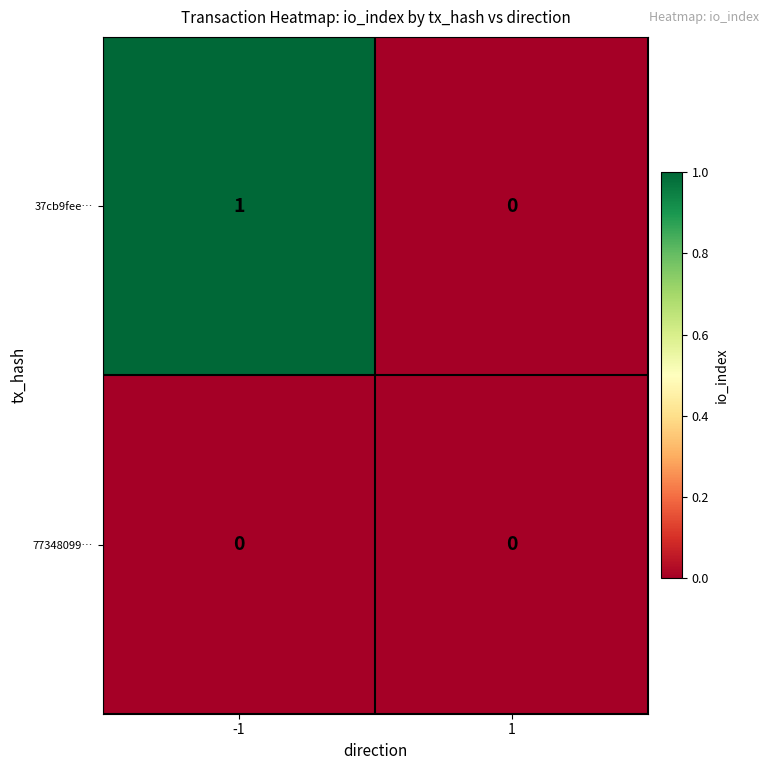

Rank the series by their average value, from lowest to highest.

77348099…, 37cb9fee…